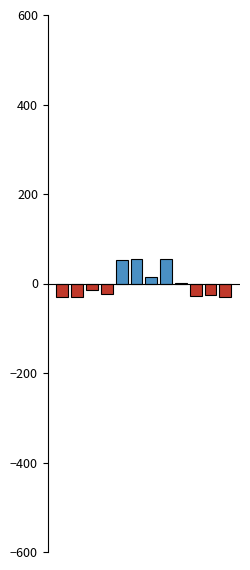

How many data points does each series have?

12